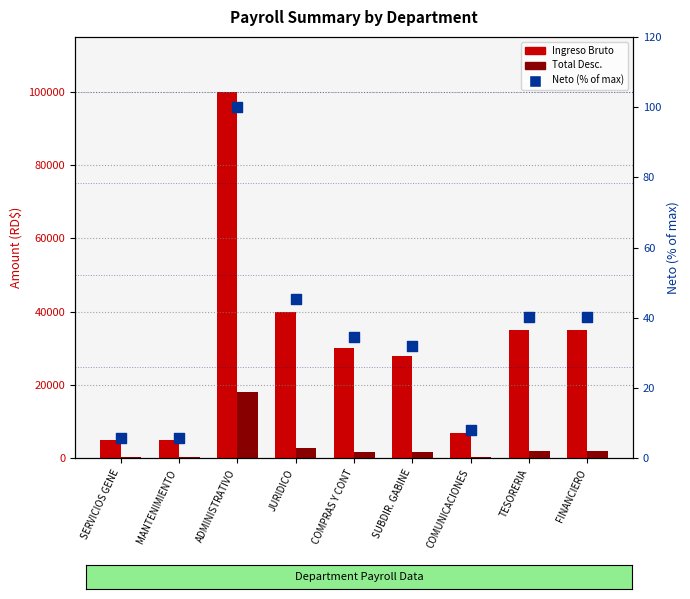

Which series reaches the maximum Y coordinate?

Ingreso Bruto